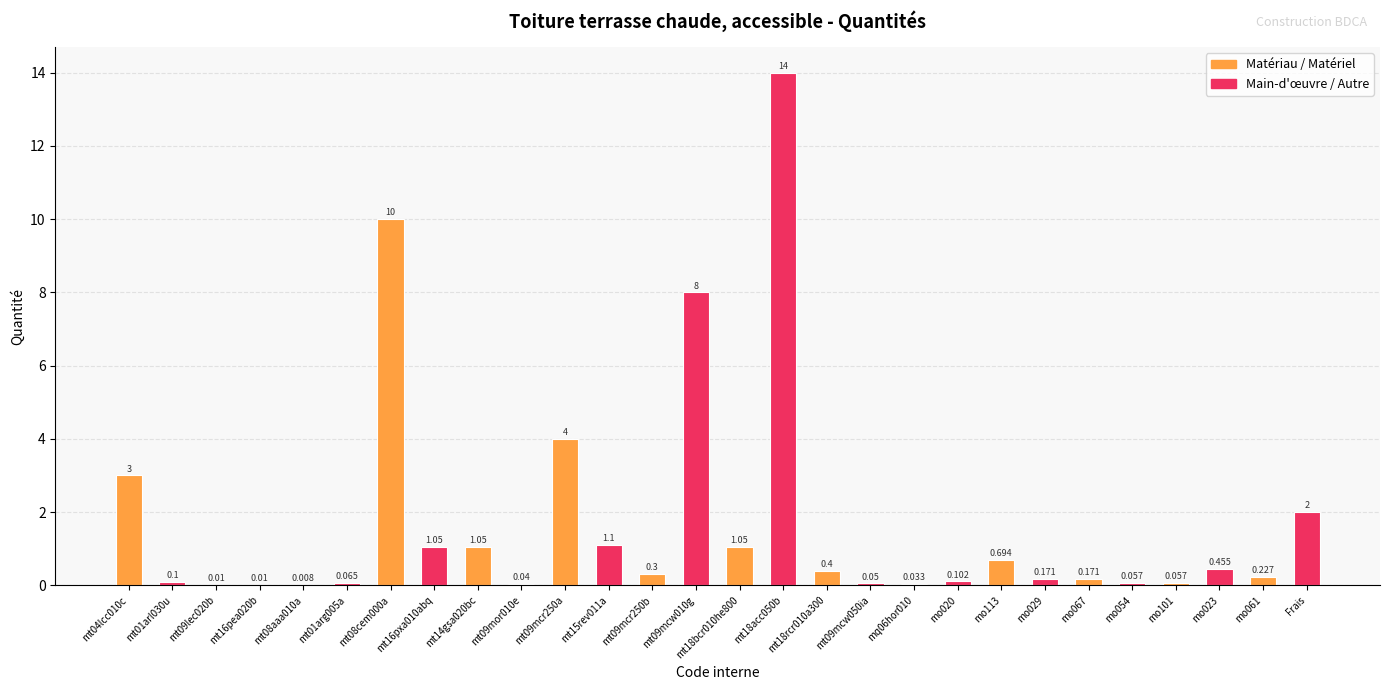

Between mo061 and mt18bcr010he800, which is larger?

mt18bcr010he800